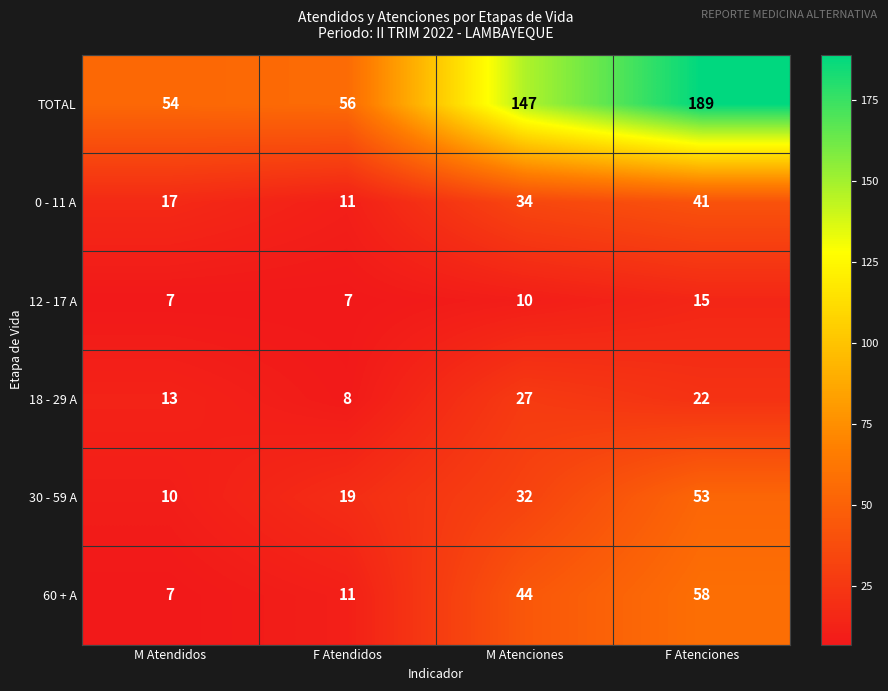

Which category has the lowest value in the 60 + A series?

M Atendidos